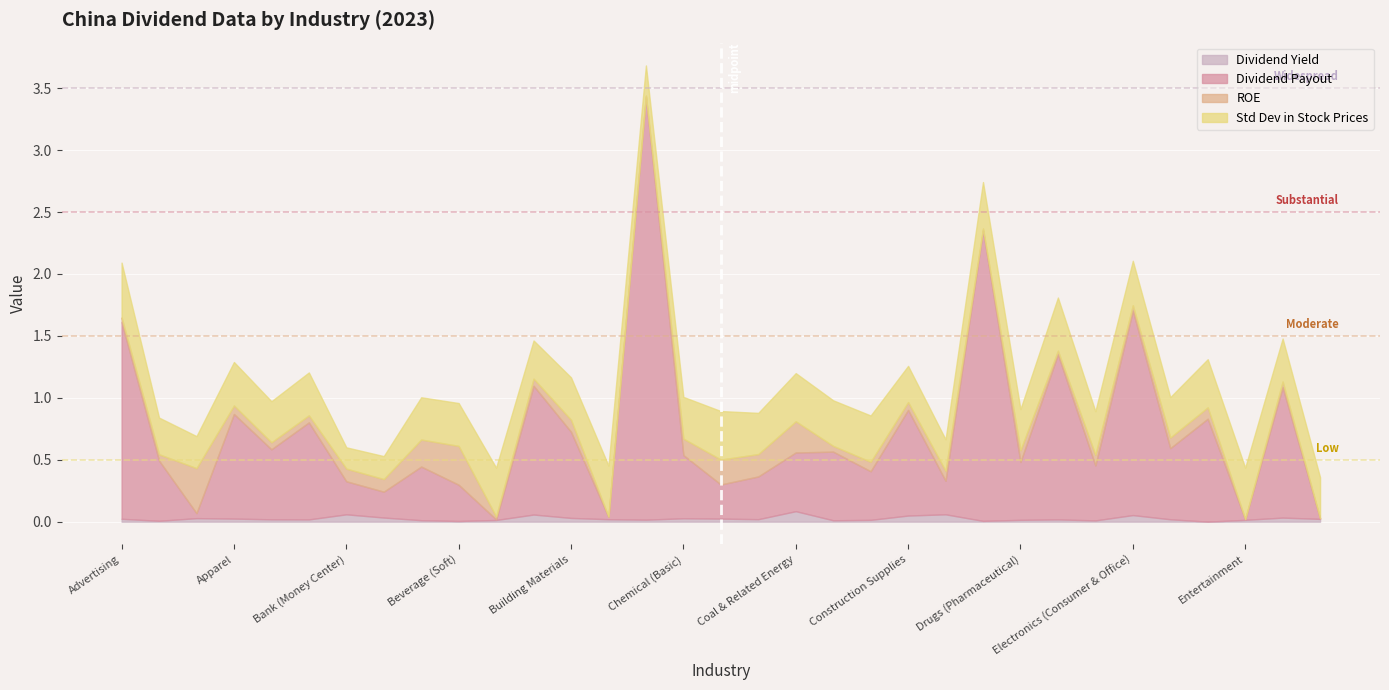

Is it true that Std Dev in Stock Prices equals 0.6 at Engineering/Construction?

False